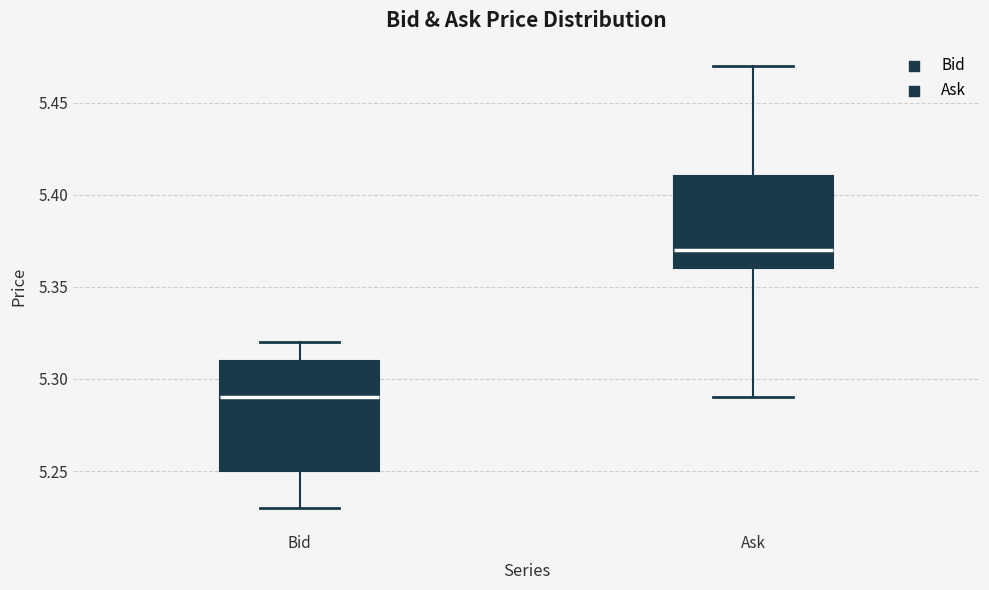

Reading left to right, transcribe this box plot: for each box, give where its median line is, the range the box spans, and where its two whiskers end, as read against the y-axis. The values are not printed on the chart, so give them approximately, as read against the axis.

Bid: median 5.29, box 5.25 to 5.31, whiskers 5.23 to 5.32
Ask: median 5.37, box 5.36 to 5.41, whiskers 5.29 to 5.47